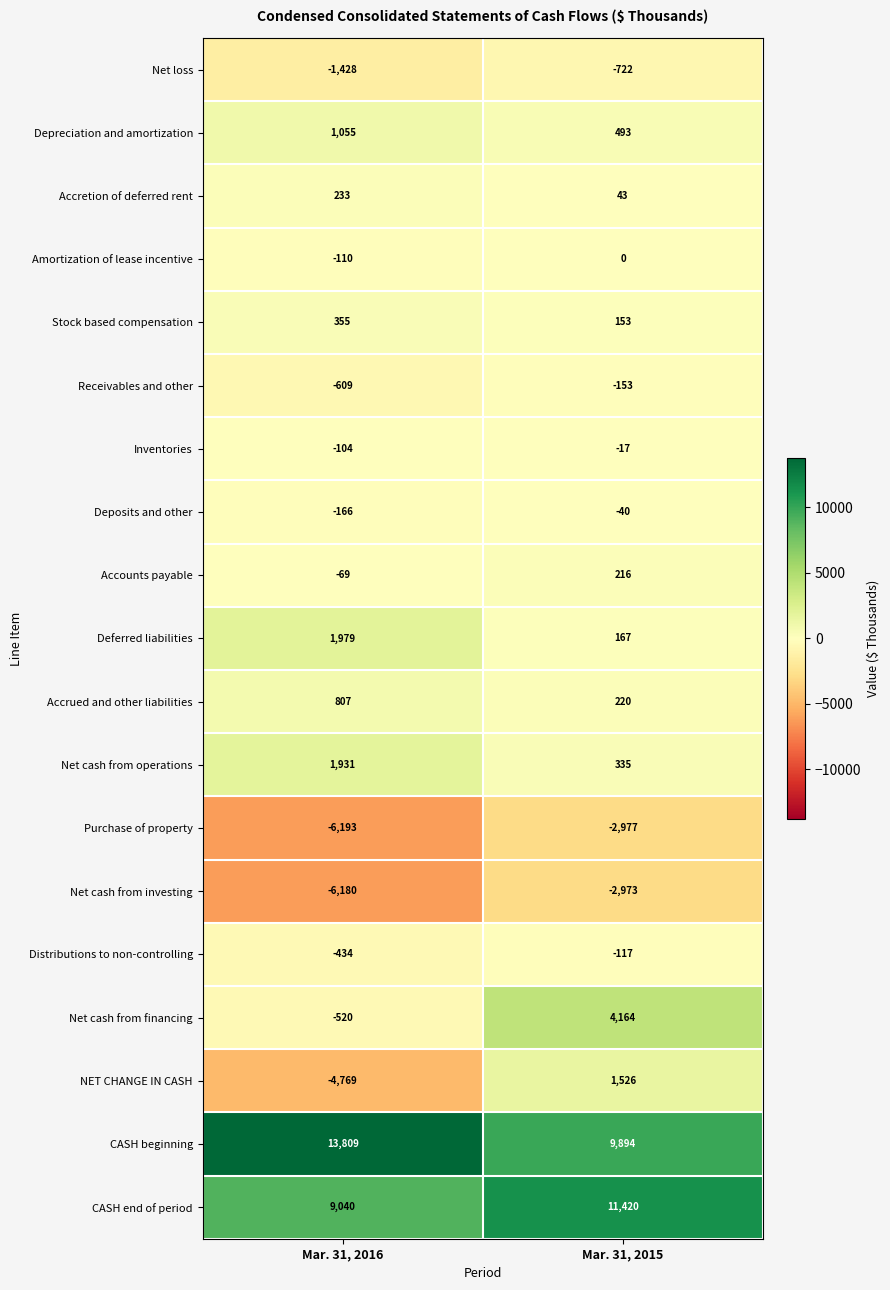

What is the difference between the Deferred liabilities values at Mar. 31, 2015 and Mar. 31, 2016?

1812